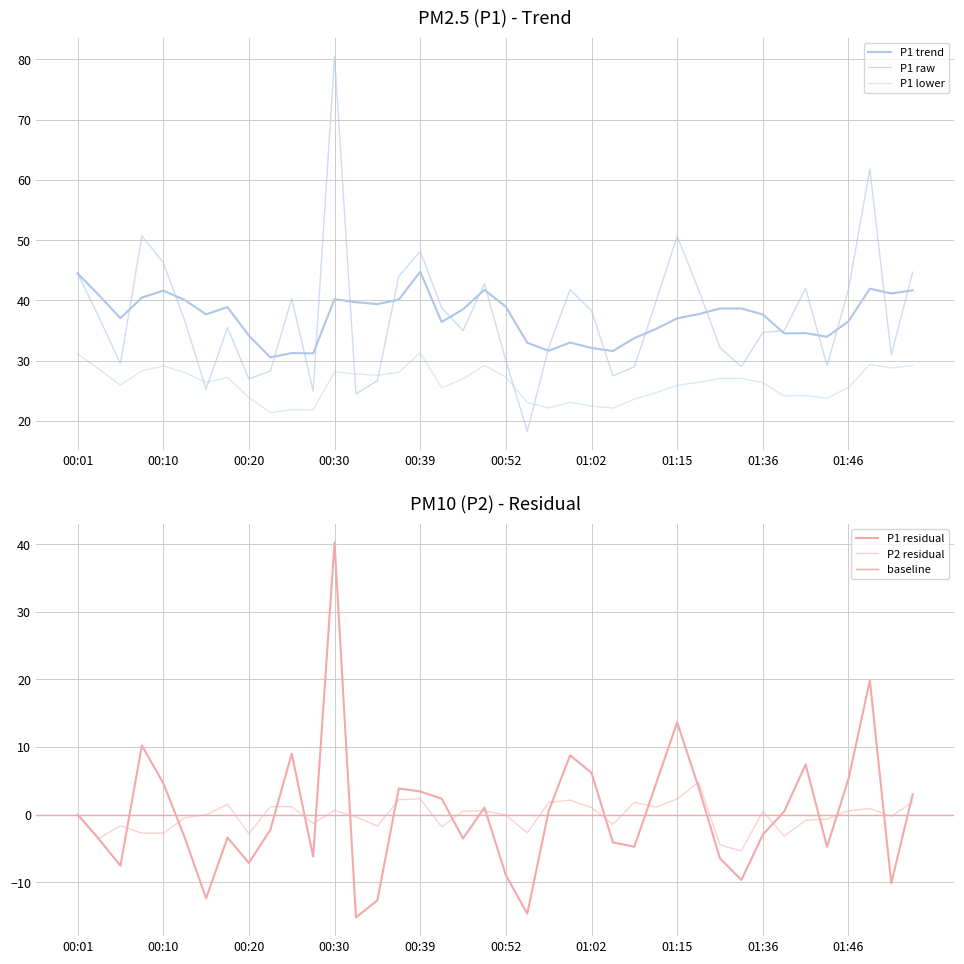

Rank the categories by value from lowest to highest.

00:54, 00:32, 00:27, 00:15, 00:35, 00:20, 01:04, 00:22, 01:07, 01:28, 01:43, 00:05, 00:52, 01:51, 00:57, 01:25, 01:36, 00:47, 01:39, 00:18, 00:13, 00:03, 01:02, 00:42, 01:09, 00:25, 00:59, 01:17, 01:46, 01:41, 00:49, 00:37, 00:01, 01:53, 00:10, 00:39, 00:08, 01:15, 01:48, 00:30